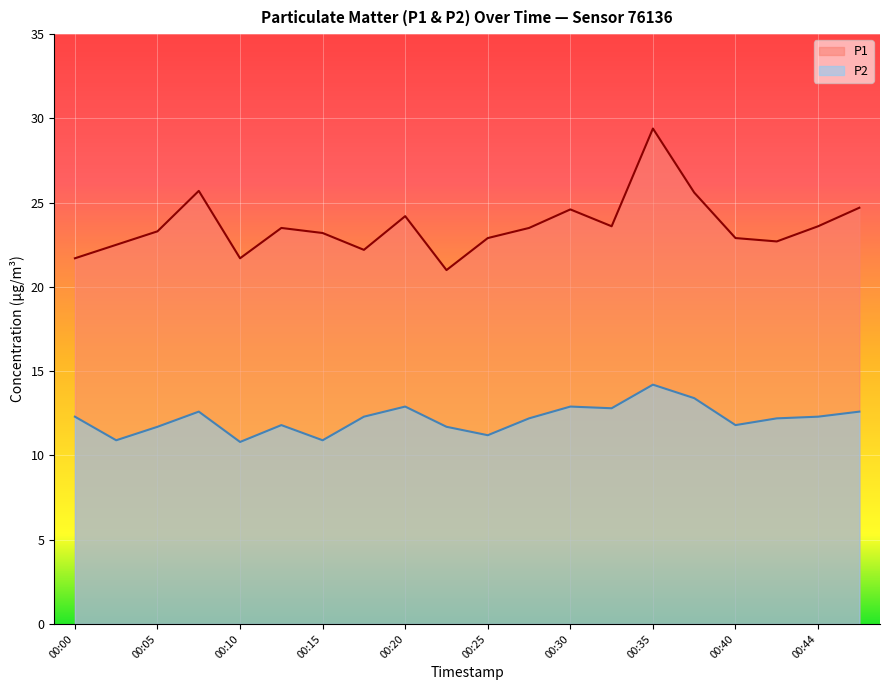

At which category is the sum across all series the highest?

00:35